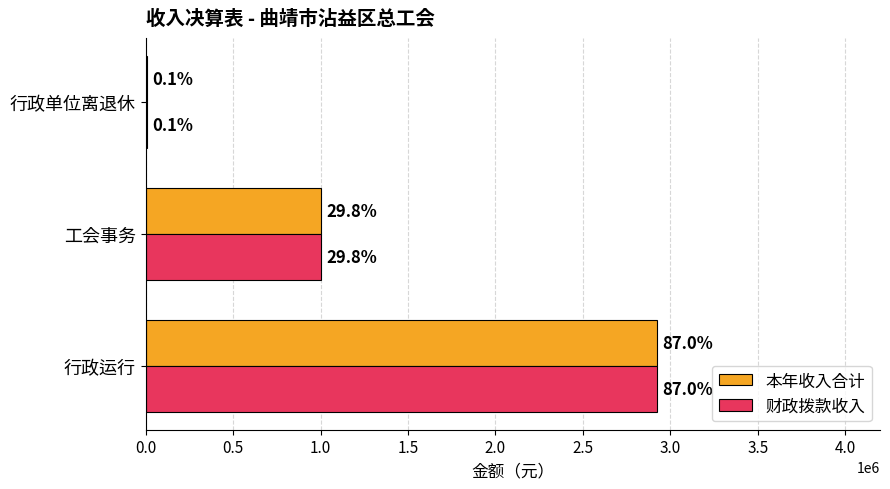

What are all the series names shown in the legend?

本年收入合计, 财政拨款收入